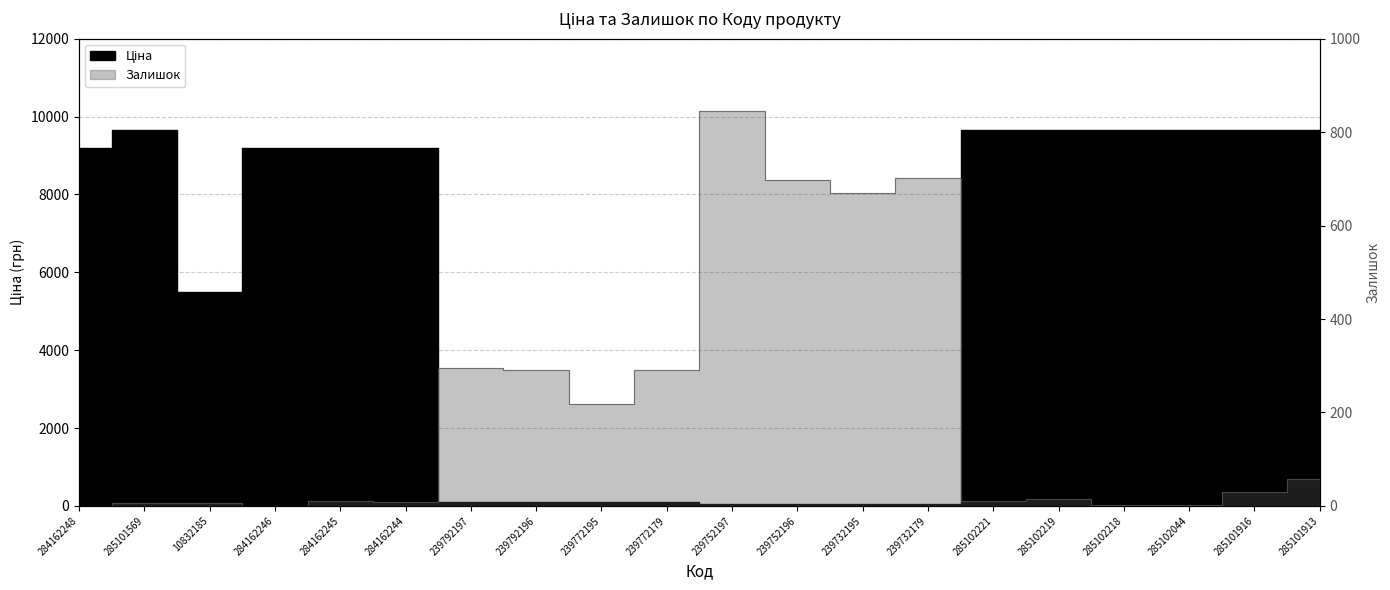

How many values in the Залишок series exceed 29?

9